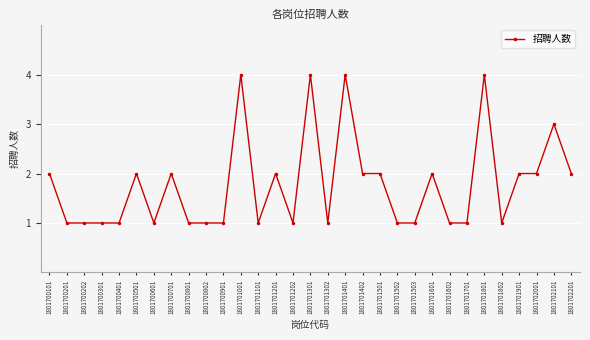

The chart shows a value of 2 at 1801702201. True or false?

True